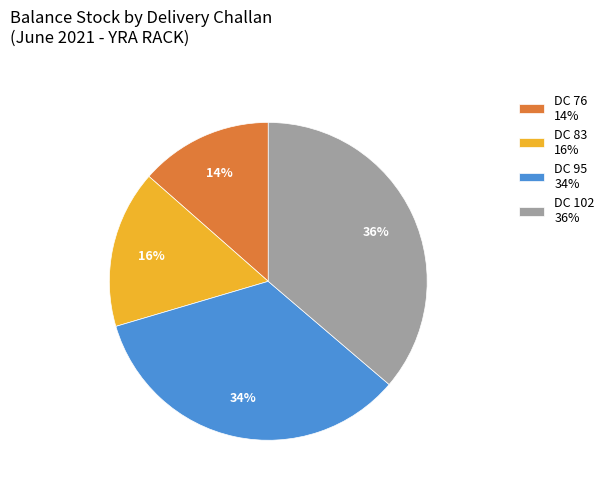

Which category has the smallest portion of the pie?

DC 76 14%